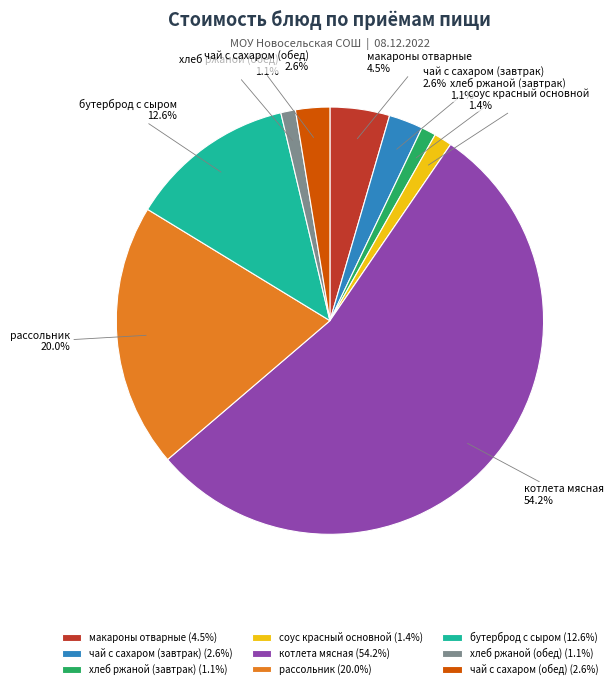

True or false: котлета мясная accounts for 65% of the total.

False